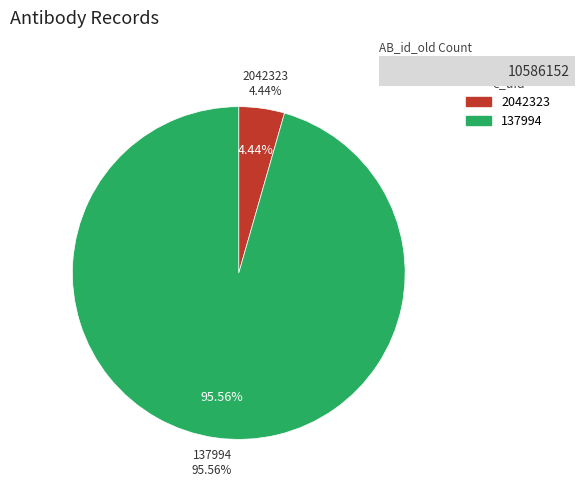

How many segments does this pie chart have?

2